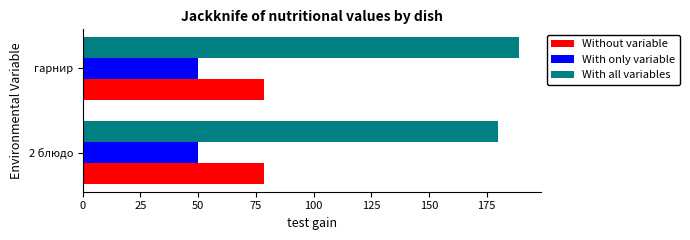

What is the sum of all With all variables values?

369.2